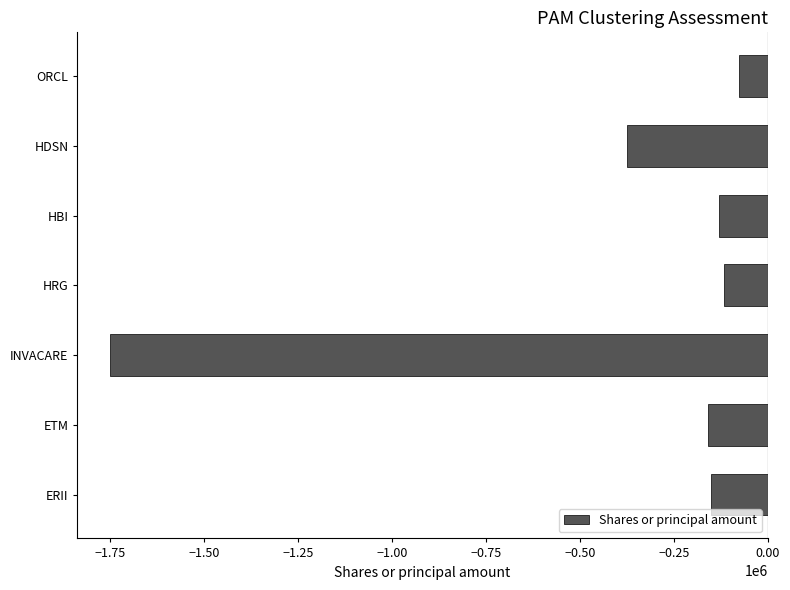

The value at HDSN is -493415. True or false?

False